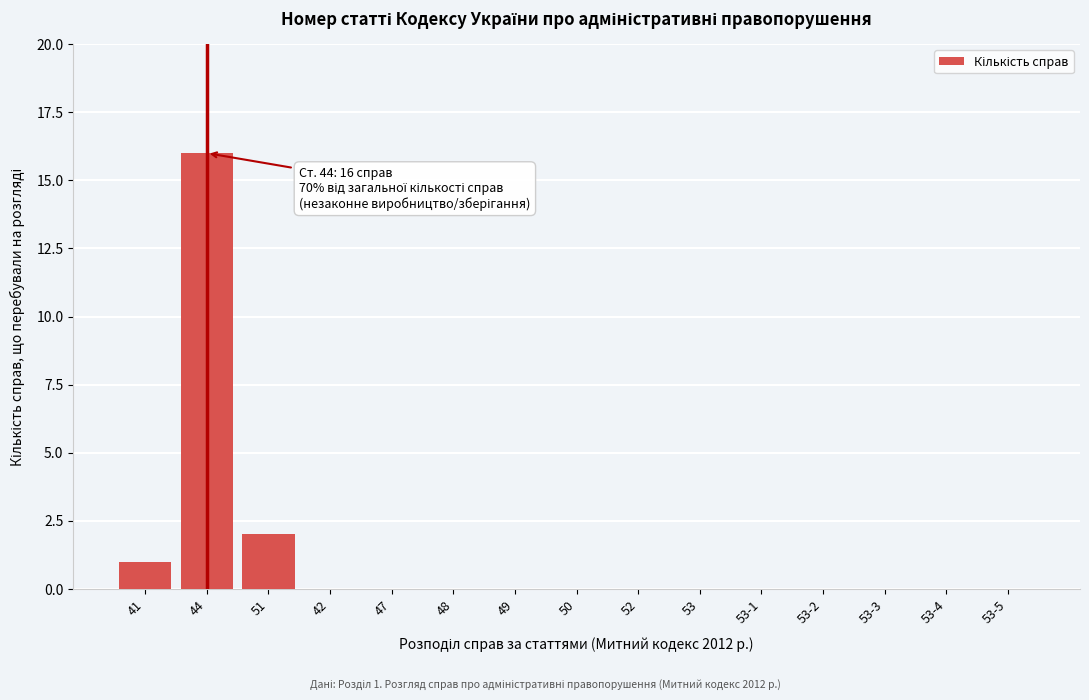

Reading left to right, list all the values displayed in this chart.

41=1	44=16	51=2	42=0	47=0	48=0	49=0	50=0	52=0	53=0	53-1=0	53-2=0	53-3=0	53-4=0	53-5=0